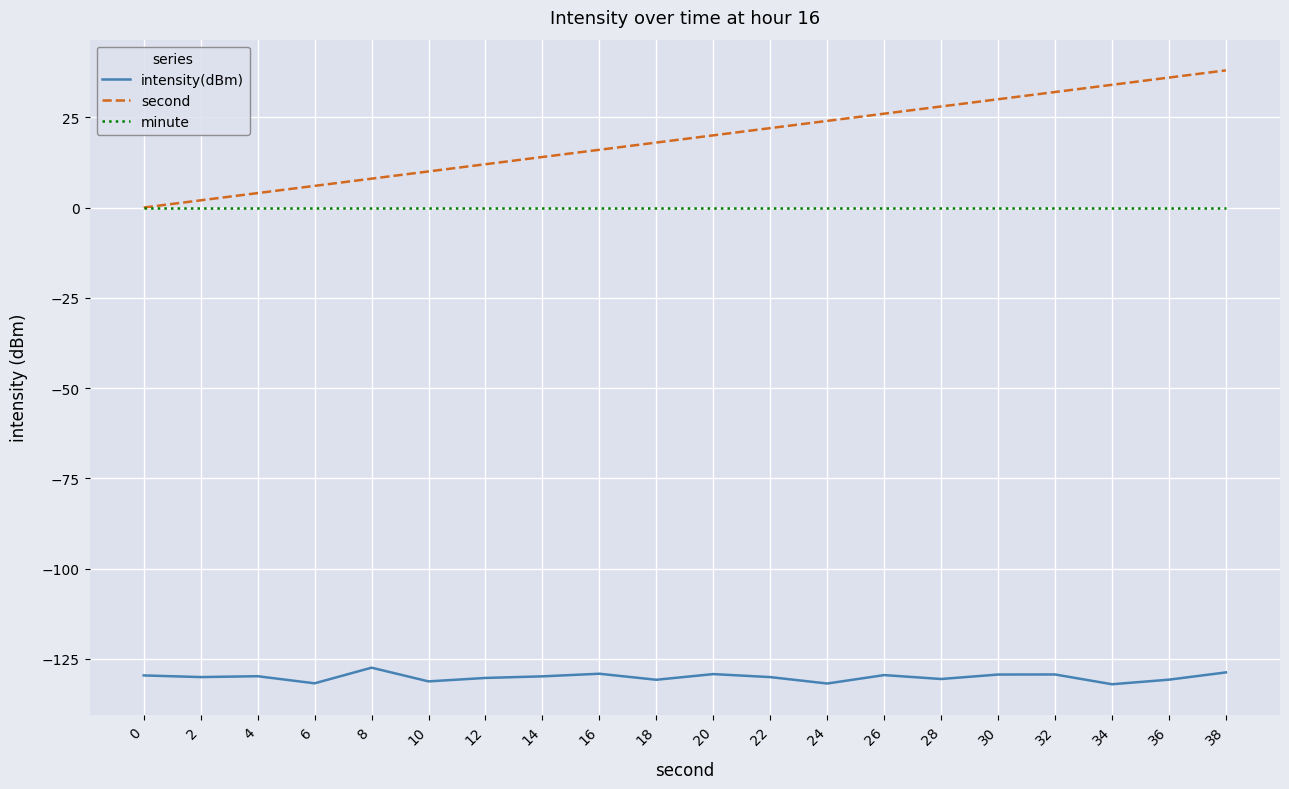

What are all the series names shown in the legend?

intensity(dBm), second, minute